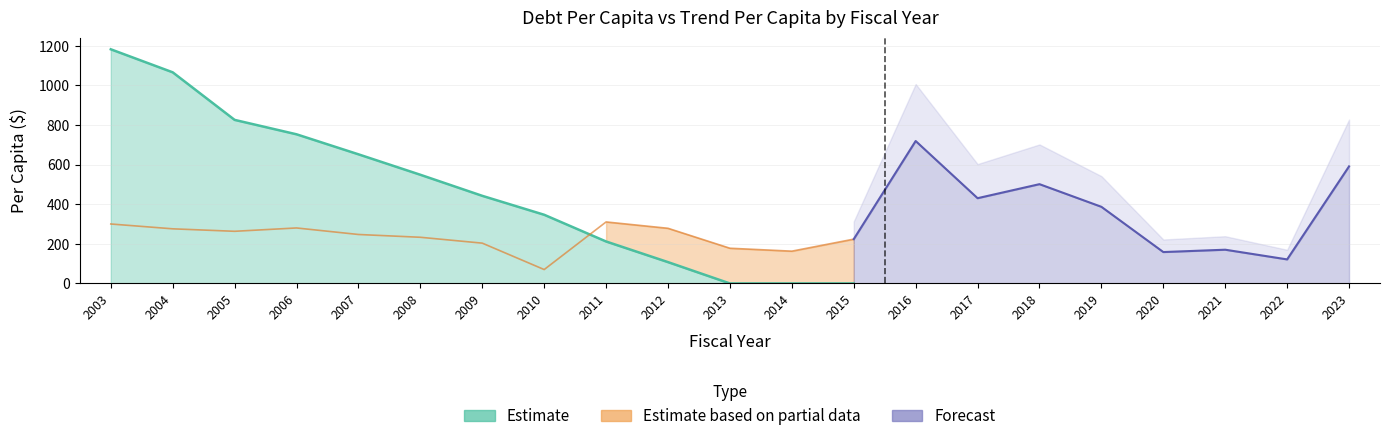

At which label is DebtPerCapita closest to 591?

2008